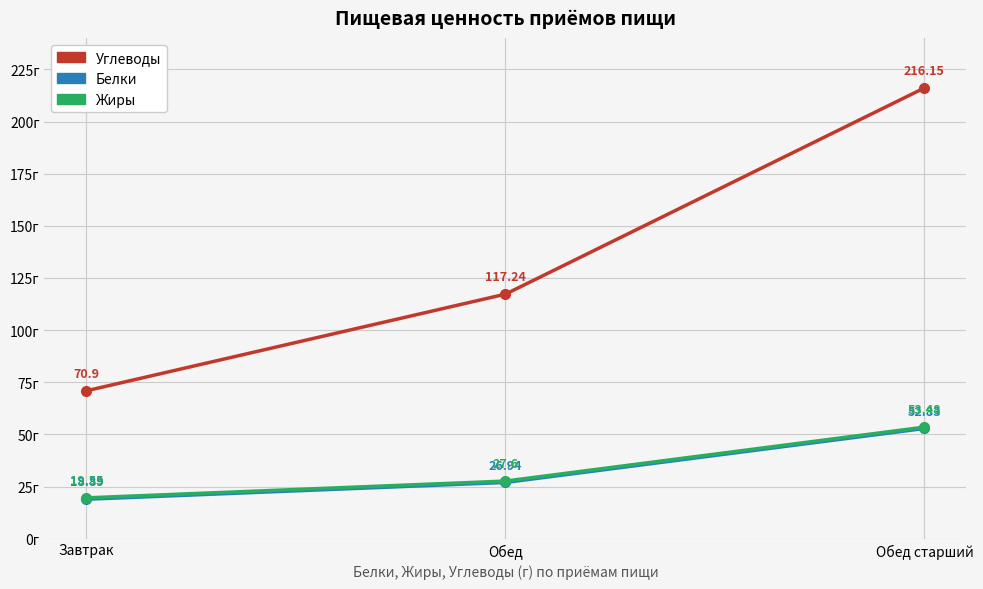

What are all the series names shown in the legend?

Углеводы, Белки, Жиры